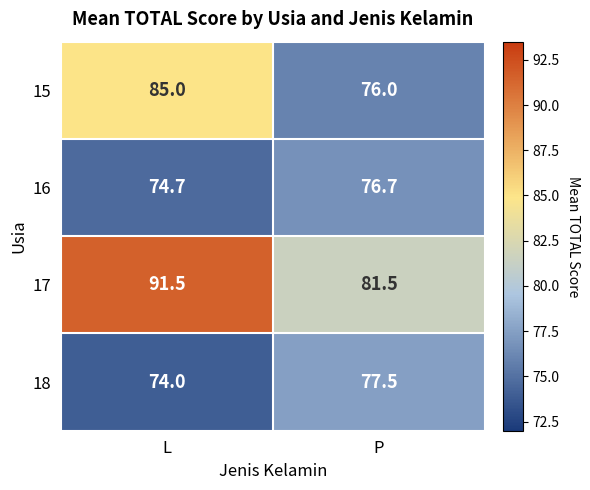

At which category is the sum across all series the highest?

L